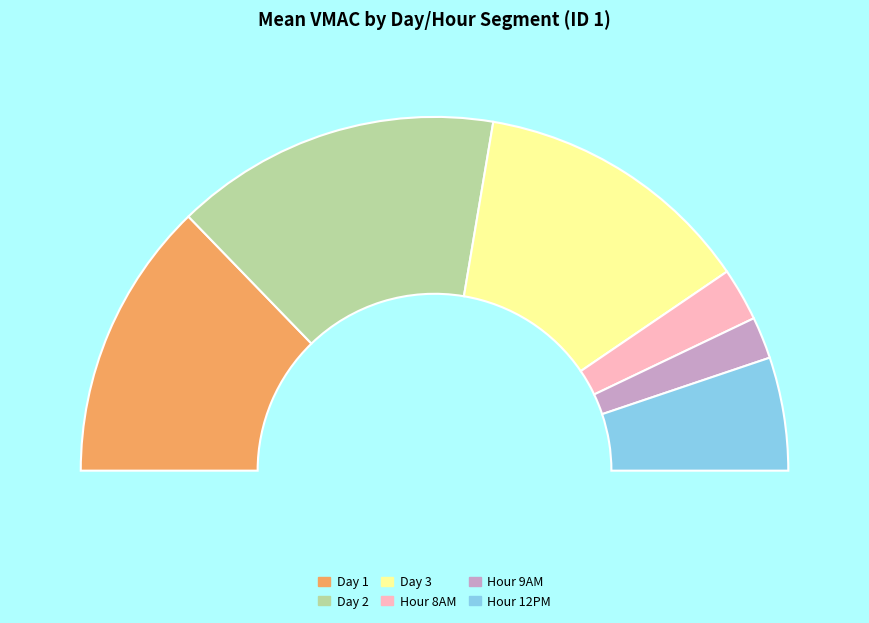

Is there a majority slice in this chart?

No